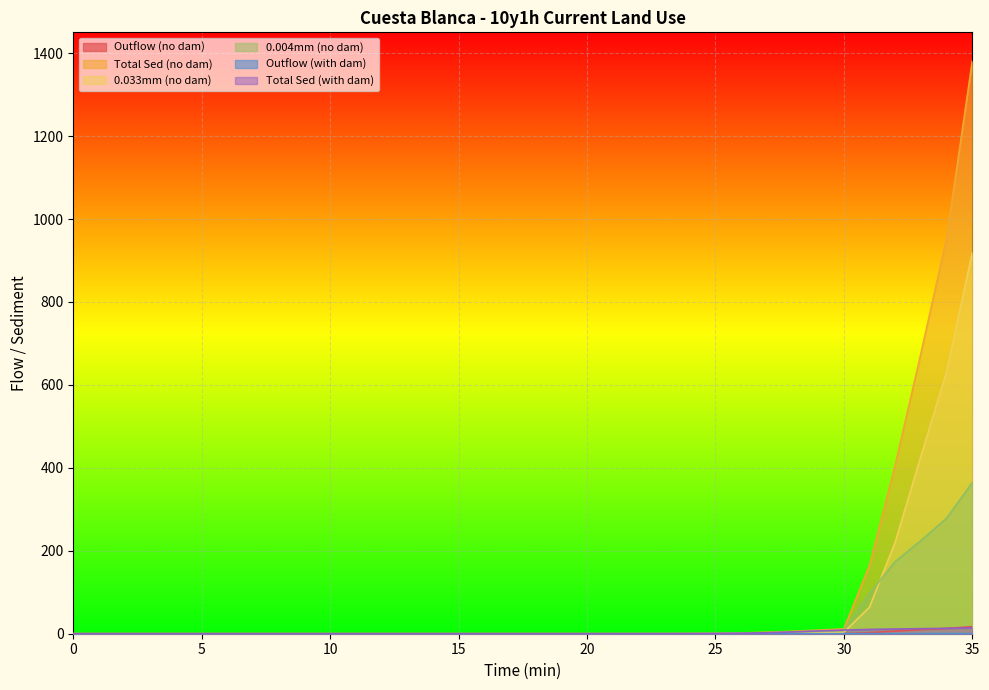

True or false: Outflow (with dam) has a value of 0.0 at 25.

True